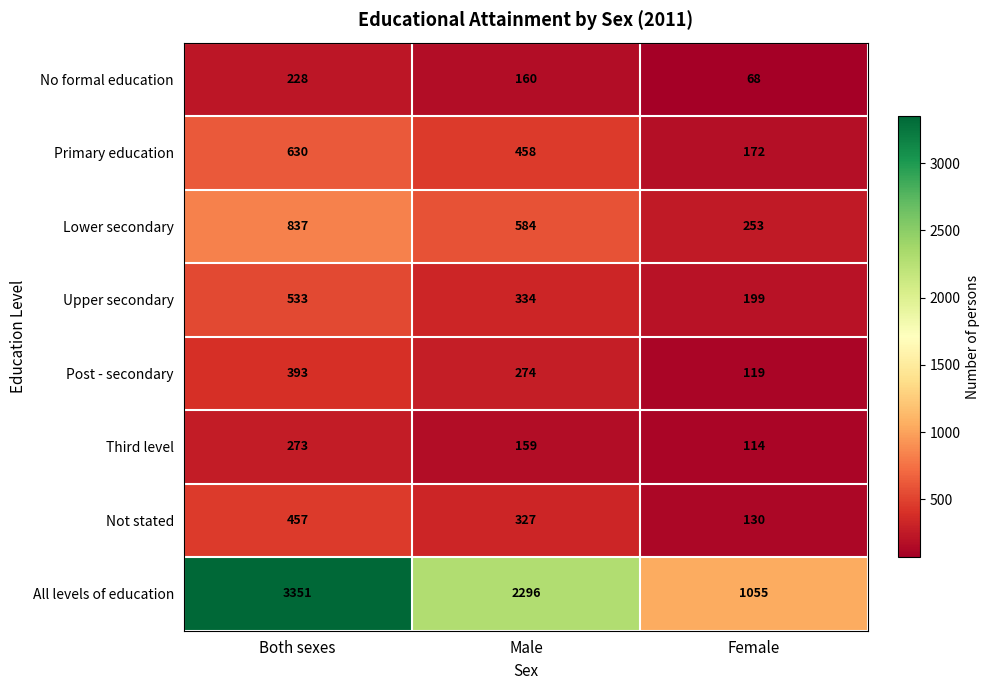

The Lower secondary series shows 253 at Female. True or false?

True